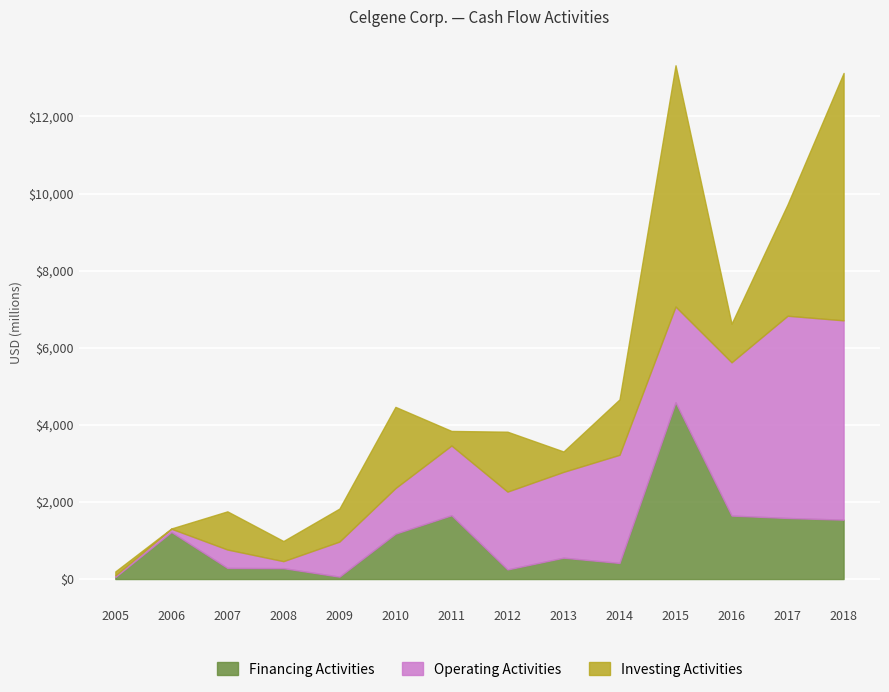

How many interior local peaks does the Financing Activities series have?

4